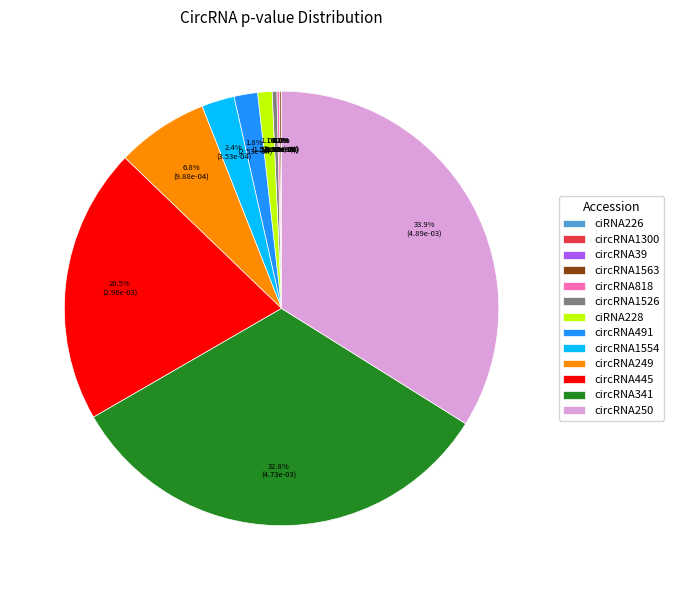

What is the largest slice in the pie chart?

circRNA250